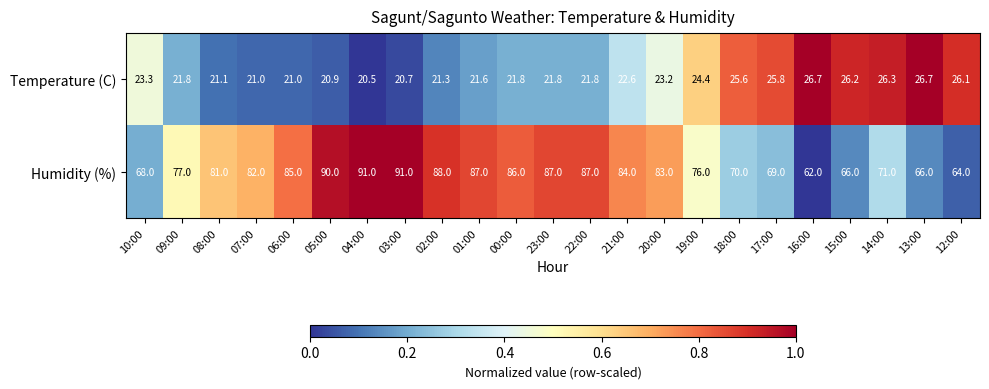

Count the number of data series in this chart.

2